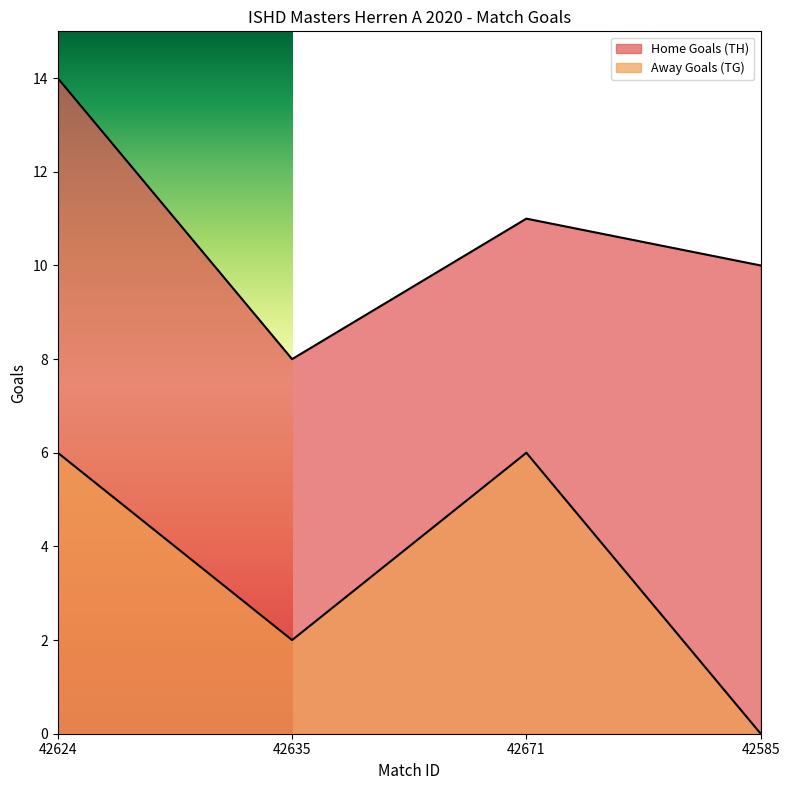

What is the maximum value shown in the chart?

14